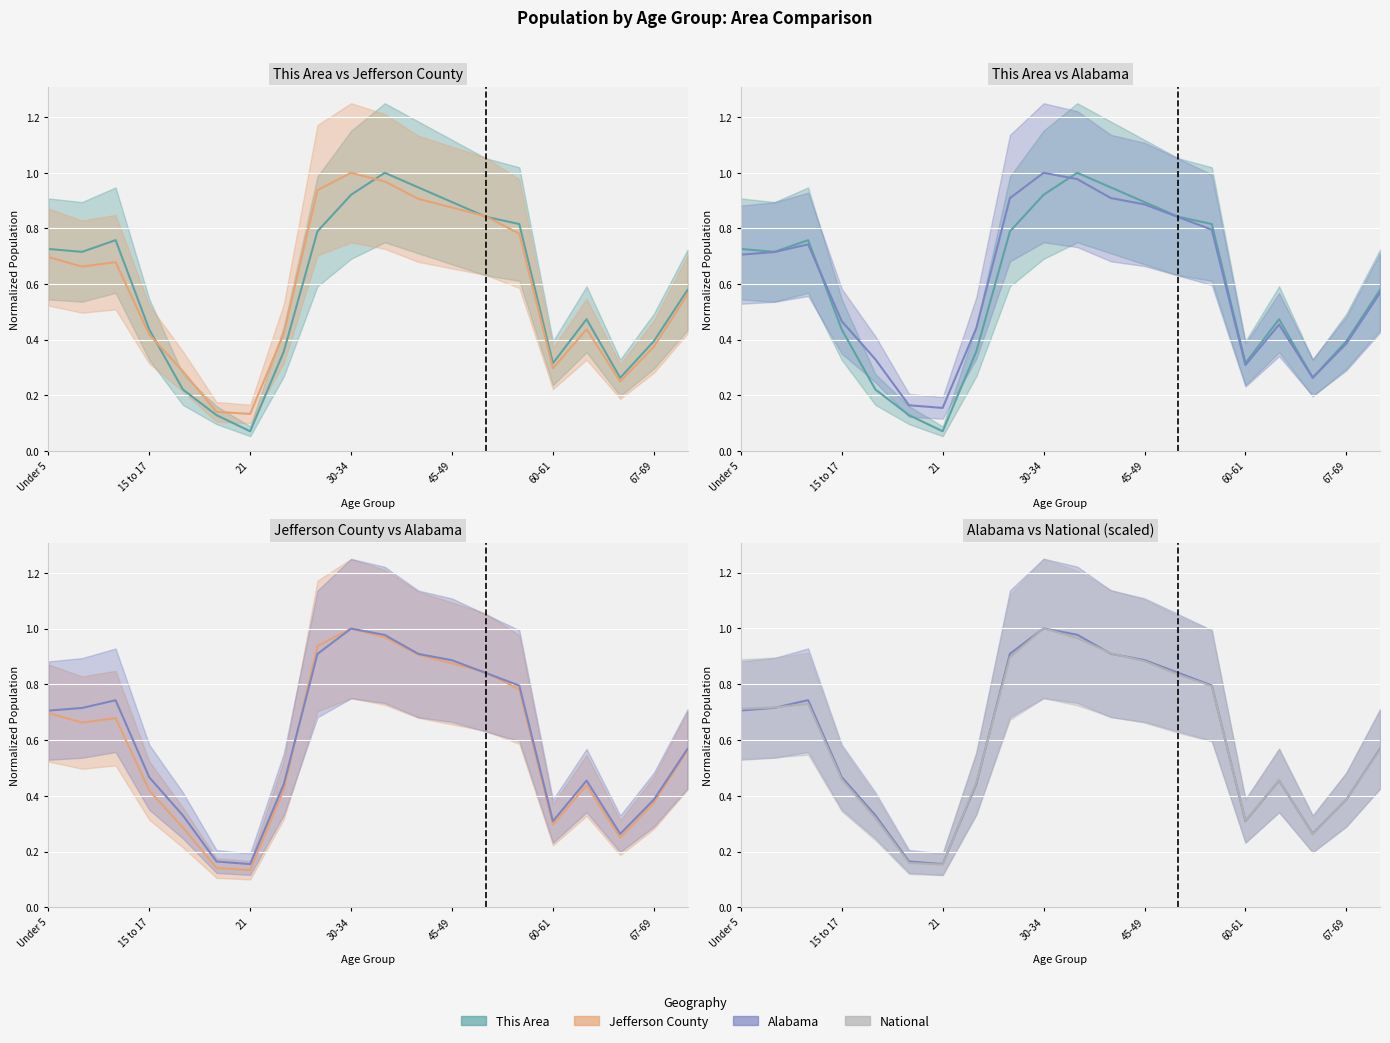

The value of National at 15 to 17 is 1.3. True or false?

False